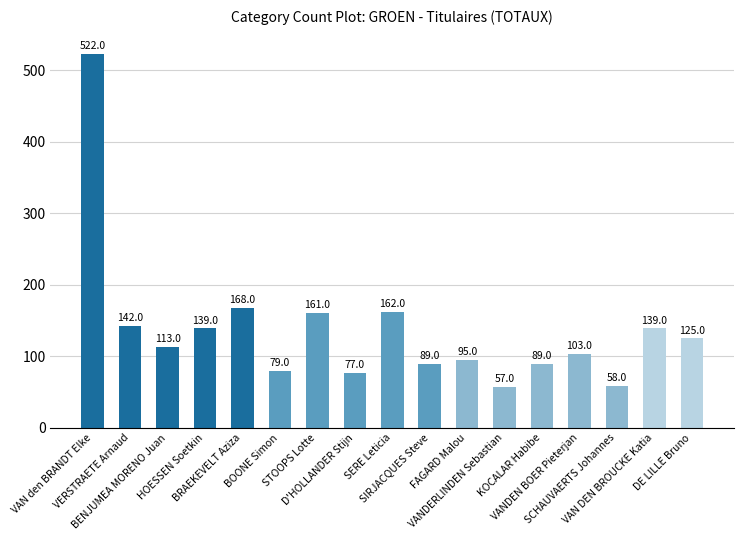

What is the label of the 5th bar from the right?

KOCALAR Habibe